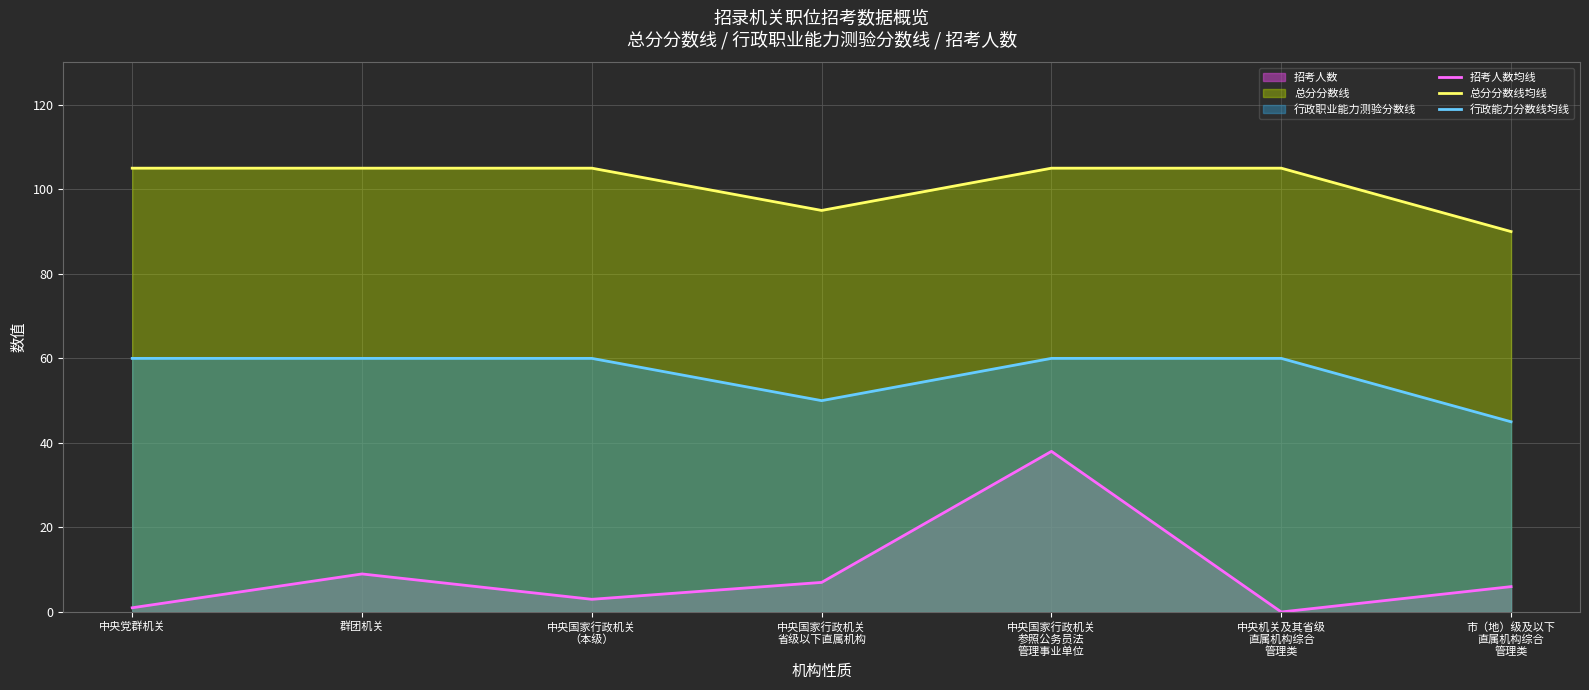

What is the difference between the second highest and second lowest values in the 招考人数均线 series?

8